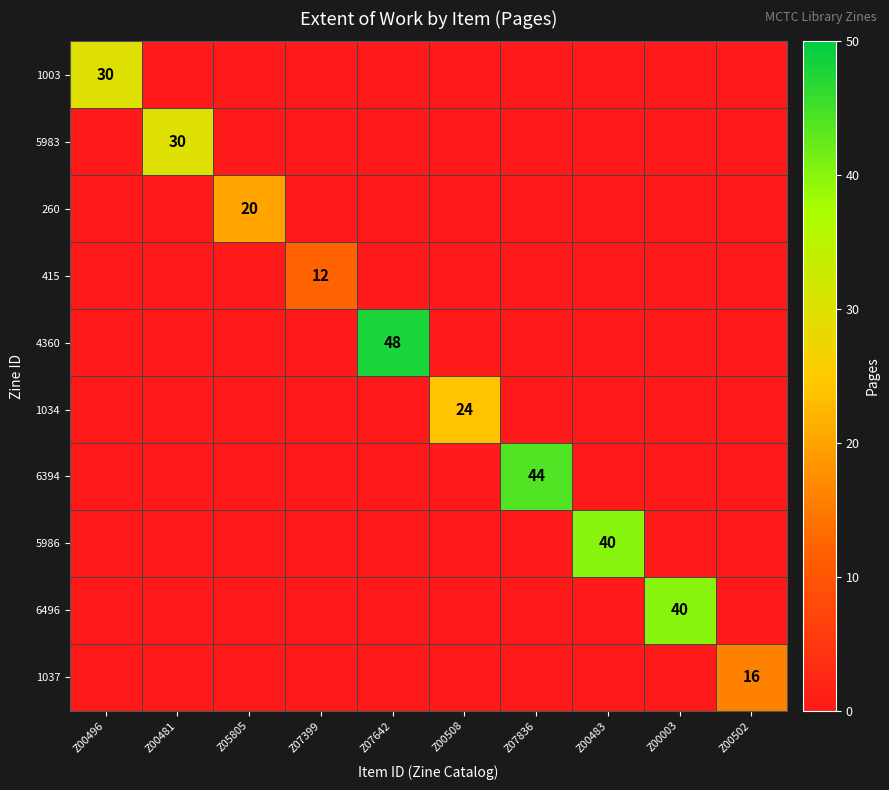

Which series changed the most between Z07642 and Z00483?

4360